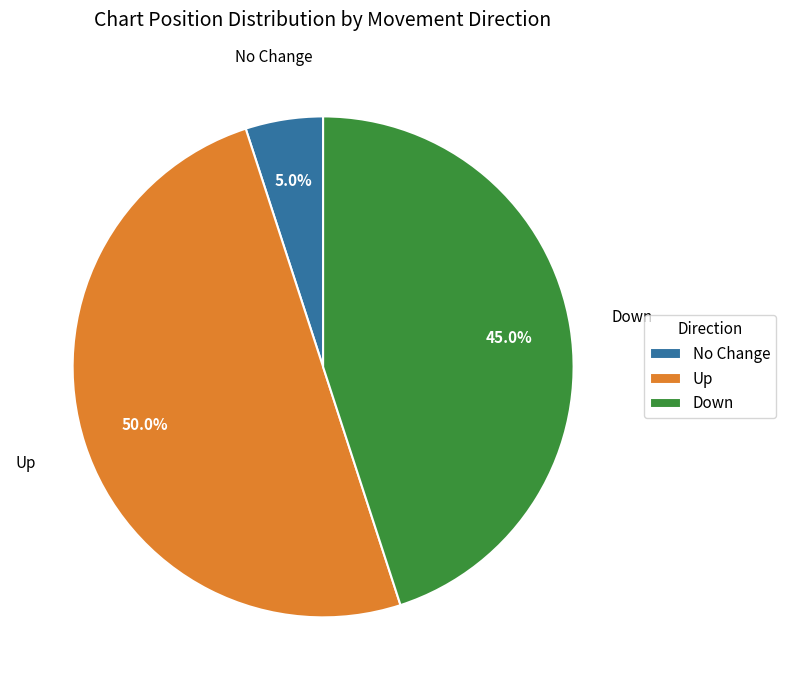

Does Down represent more than half of the total?

No